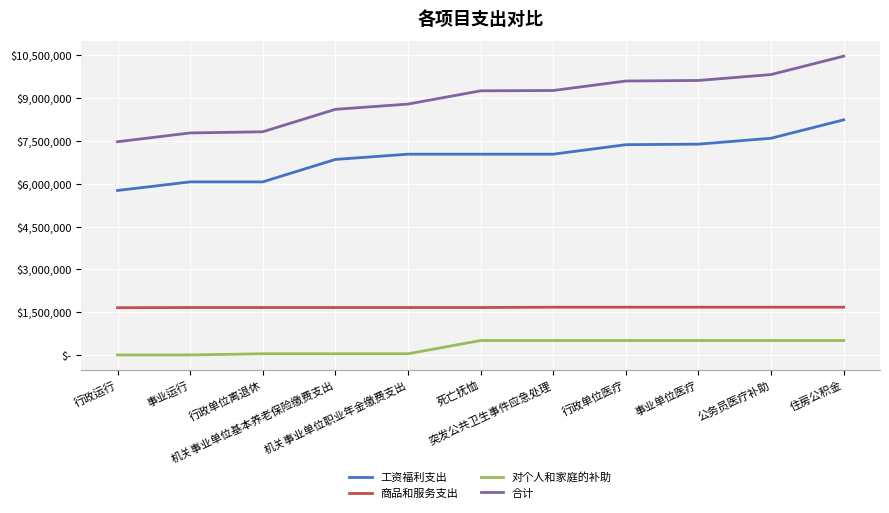

What is the maximum value shown in the chart?

10455480.6